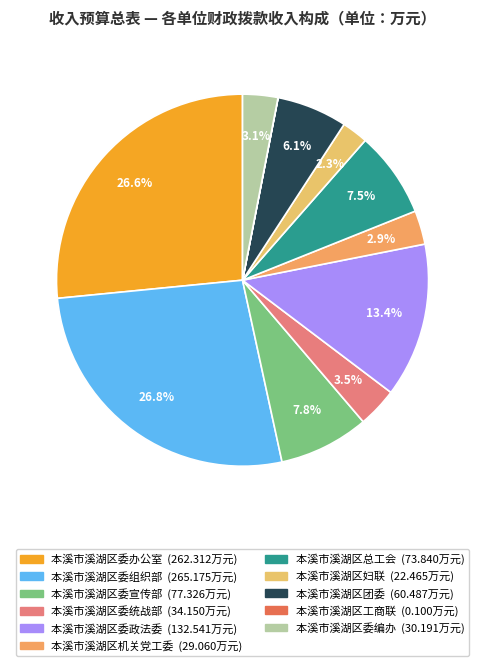

Which slice is the largest?

本溪市溪湖区委组织部